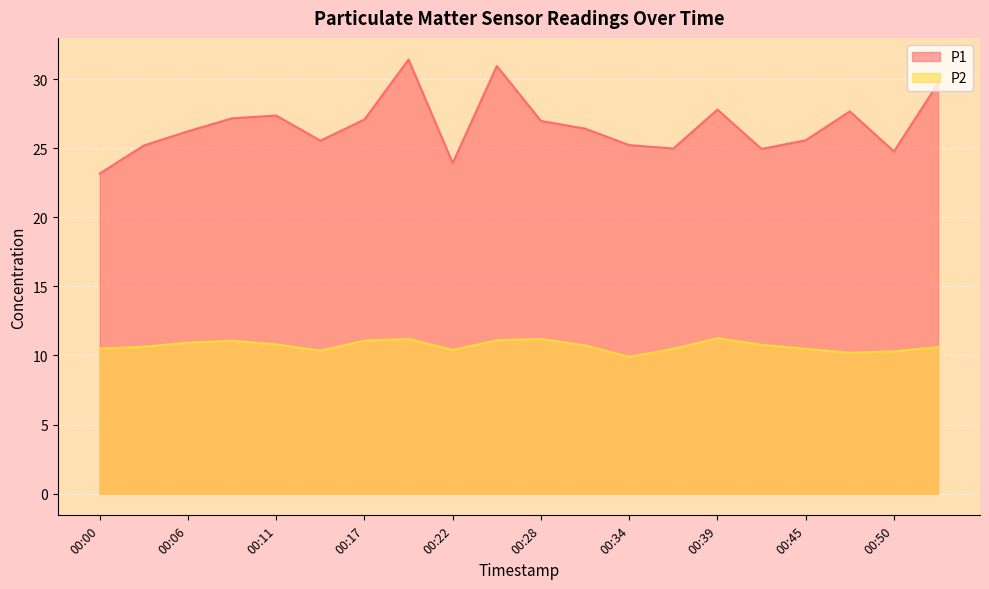

What is the difference between the highest and lowest values at 00:45?

15.1